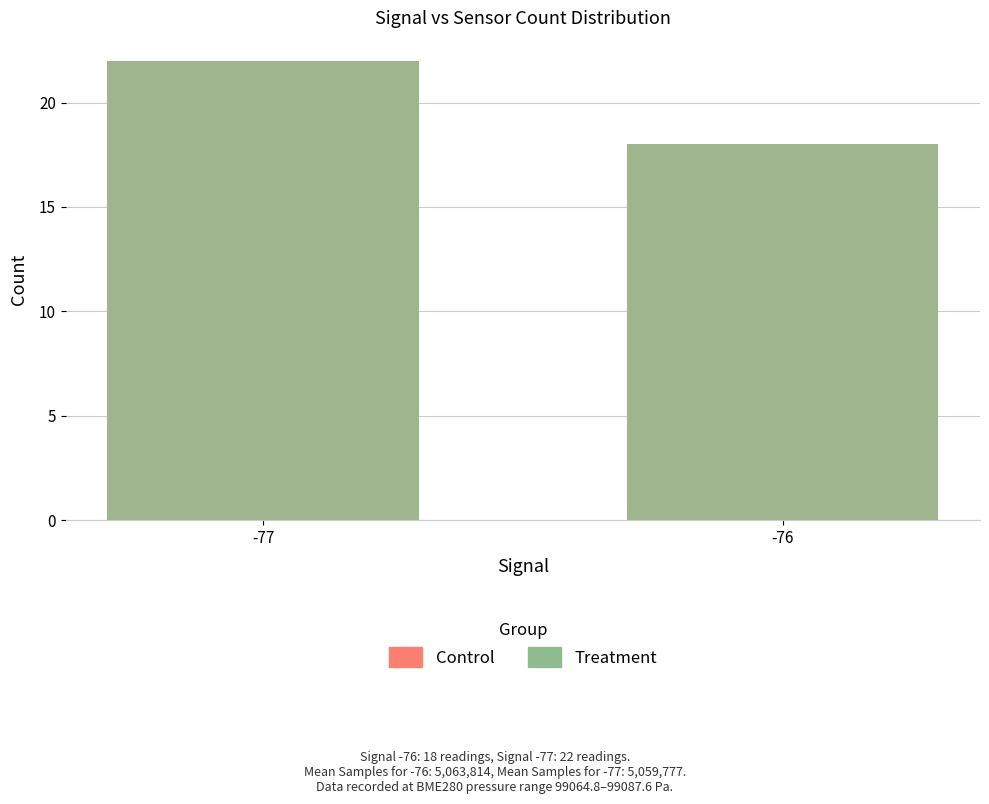

Rank the categories by Control value from lowest to highest.

-76, -77